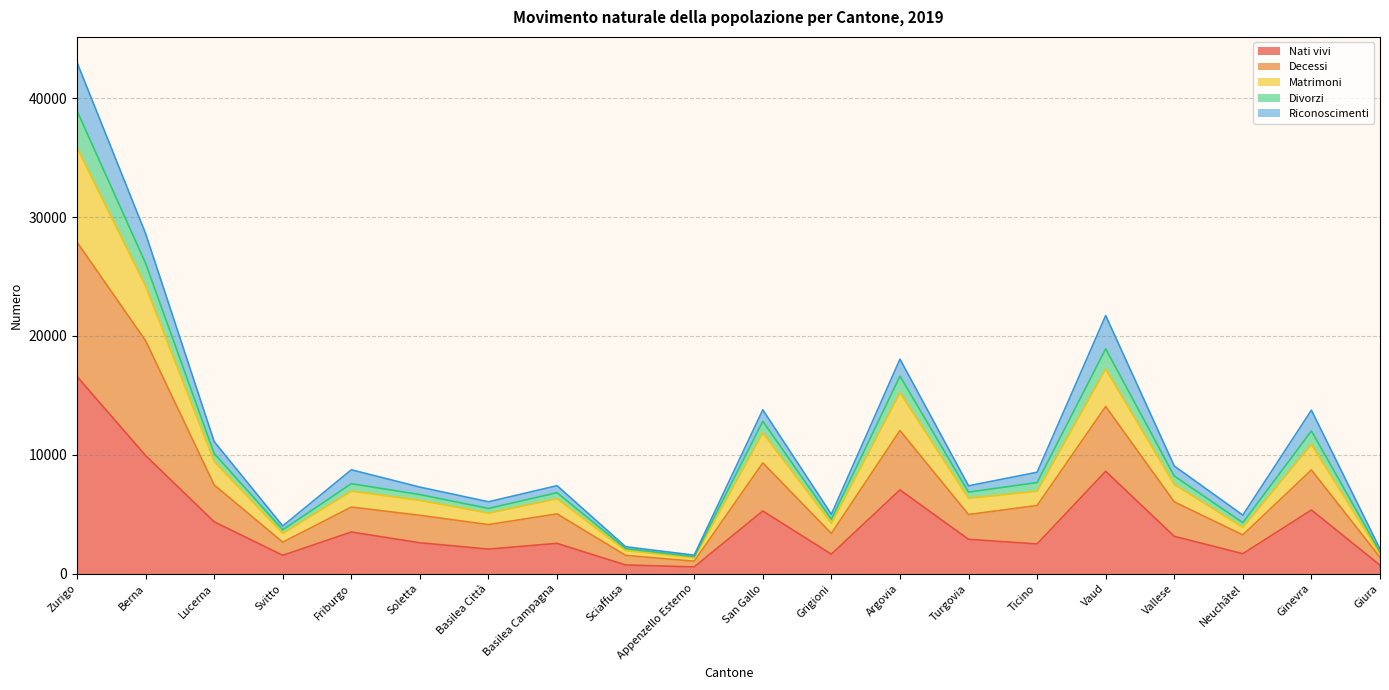

At which category is the sum across all series the highest?

Zurigo